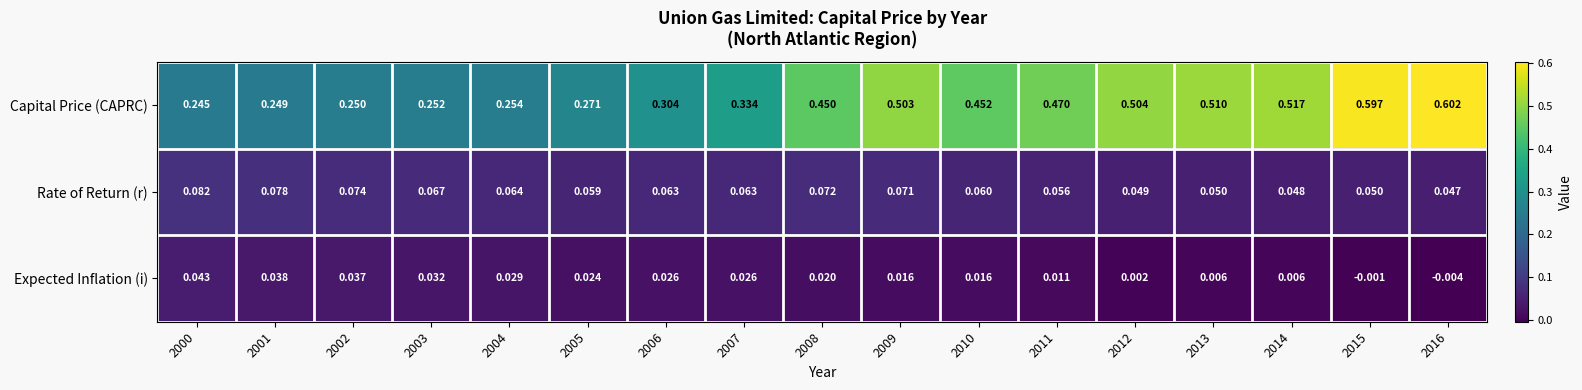

Which series has the largest total across all categories?

Capital Price (CAPRC)